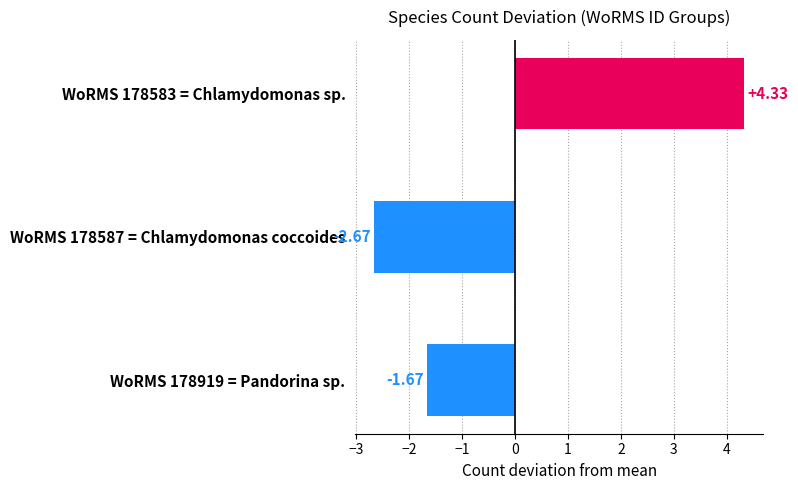

Between WoRMS 178583 = Chlamydomonas sp. and WoRMS 178587 = Chlamydomonas coccoides, which is larger?

WoRMS 178583 = Chlamydomonas sp.